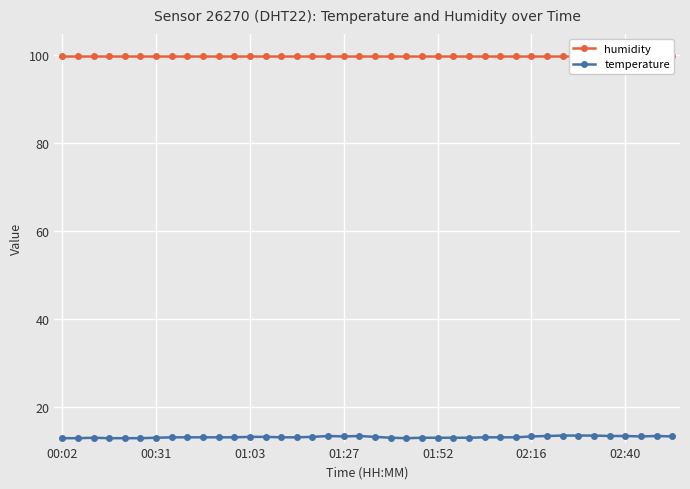

True or false: temperature has more than 0 interior local peaks.

True